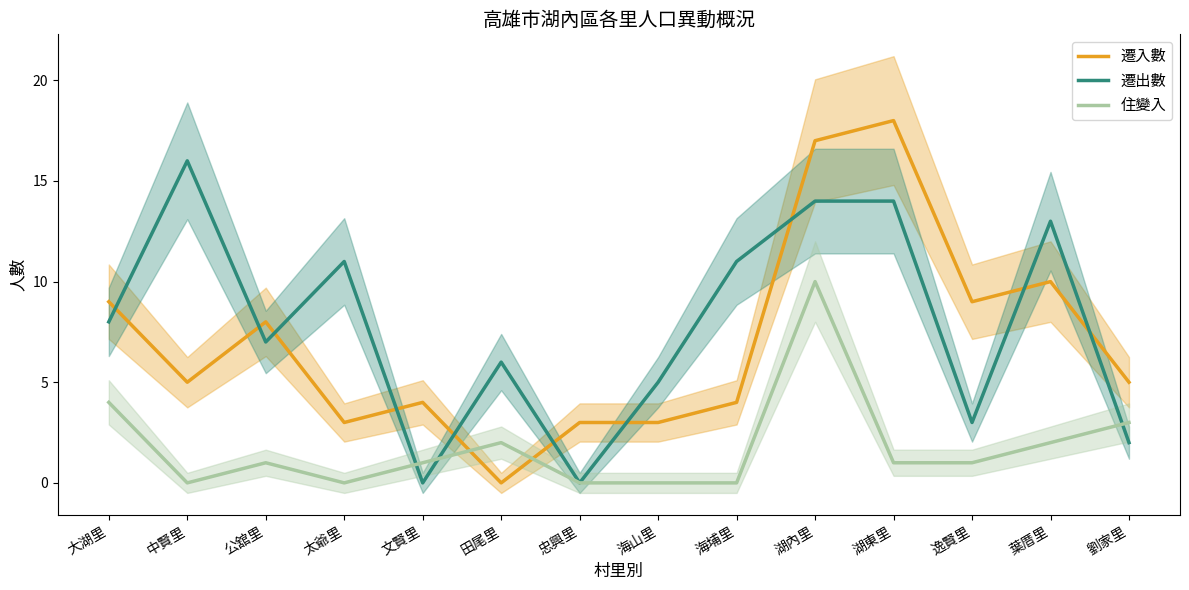

Which series ends up on top after the final intersection of 住變入 and 遷出數?

住變入